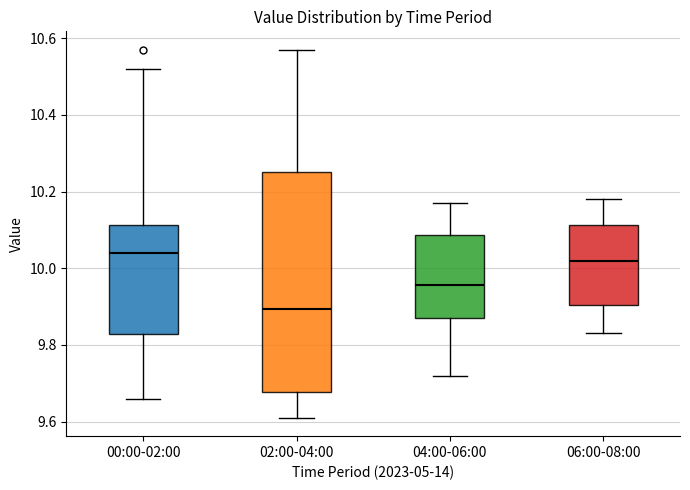

Where is the upper edge of the box for 00:00-02:00 on the y-axis? The values are not printed on the chart, so give them approximately, as read against the axis.

10.12